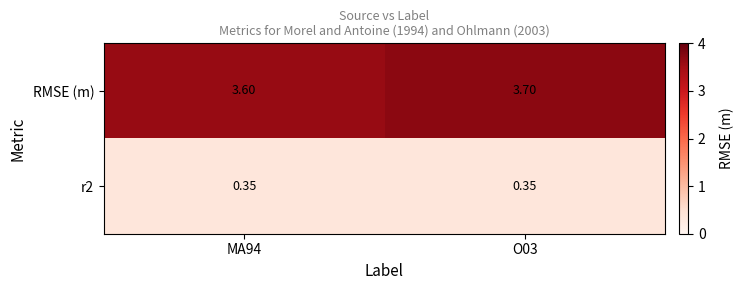

Which series has the largest total across all categories?

RMSE (m)